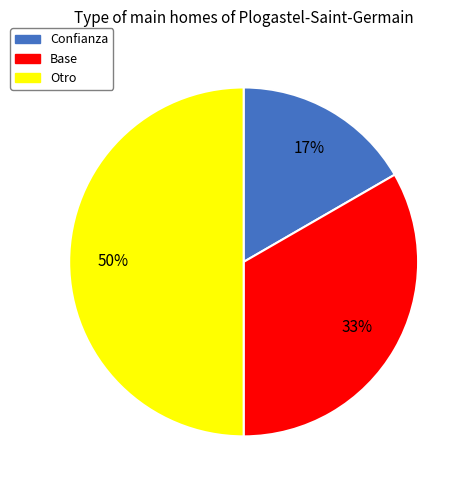

To the nearest percent, what percentage of the pie is Base?

33%